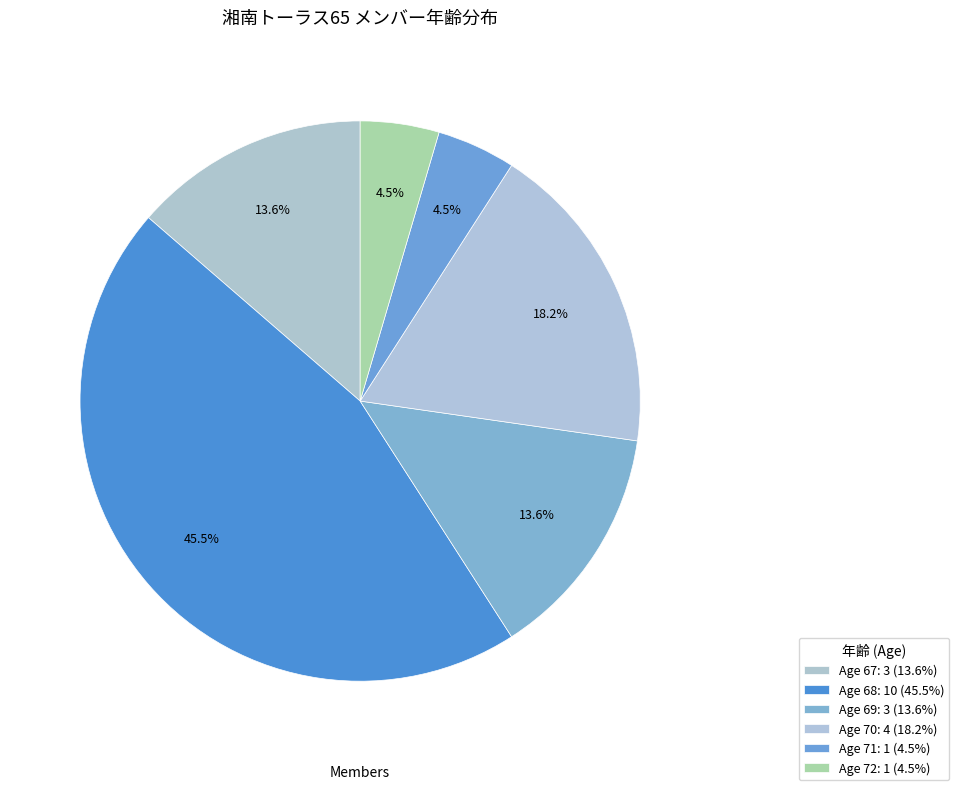

How many slices are in this pie chart?

6